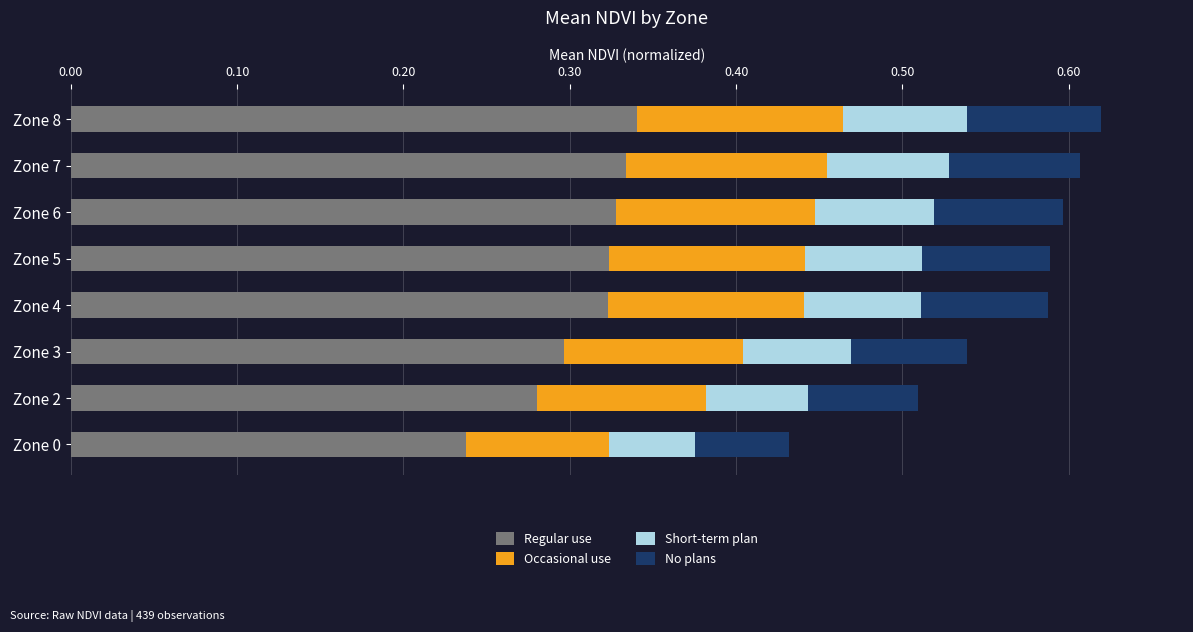

At which label does Regular use reach its minimum?

Zone 0